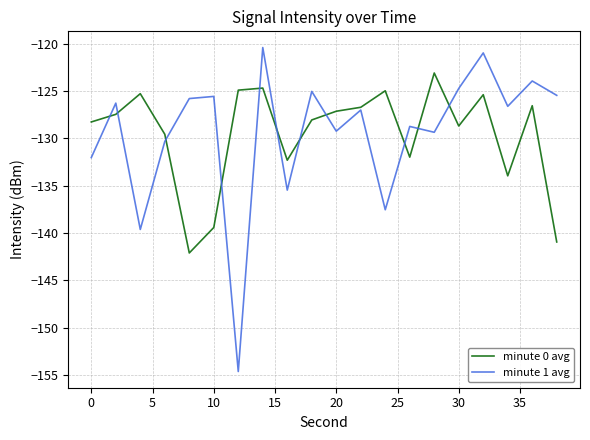

What is the maximum value for minute 0 avg?

-123.1